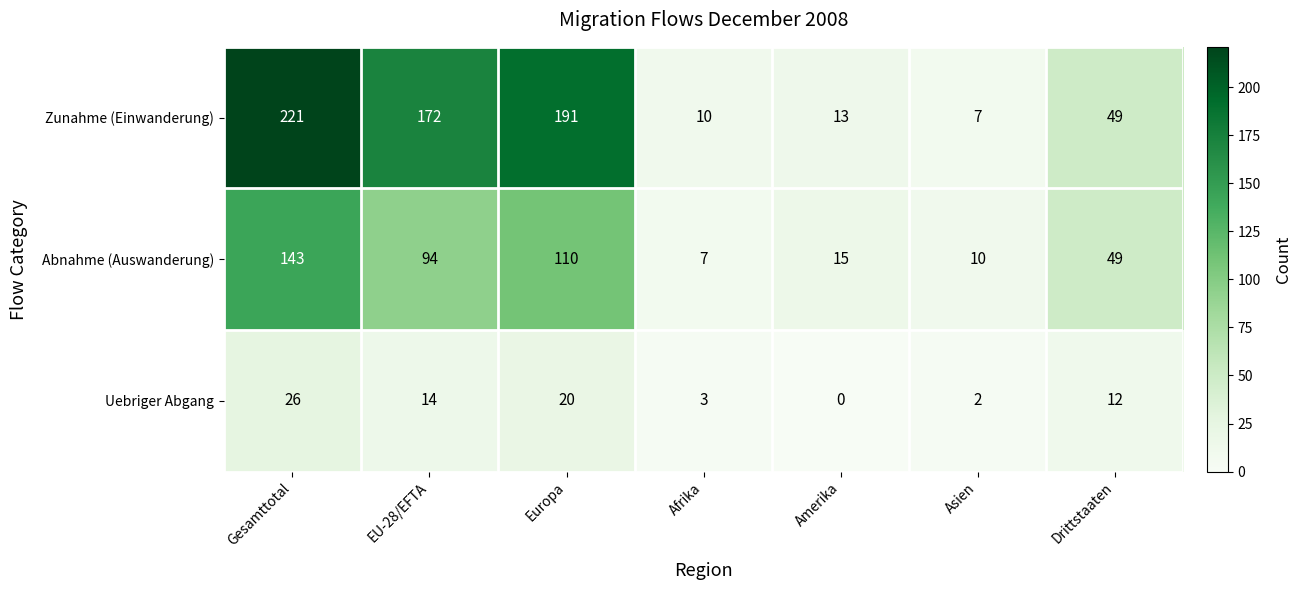

At which label does Zunahme (Einwanderung) reach its minimum?

Asien